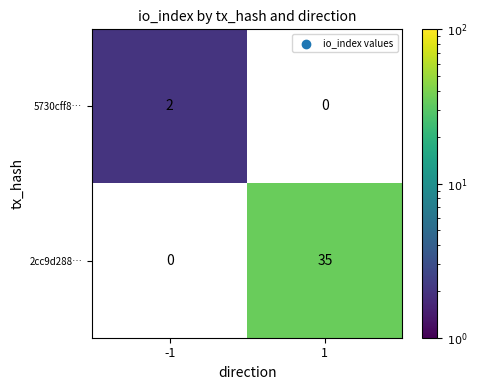

True or false: 5730cff8… has a value of 2 at -1.

True